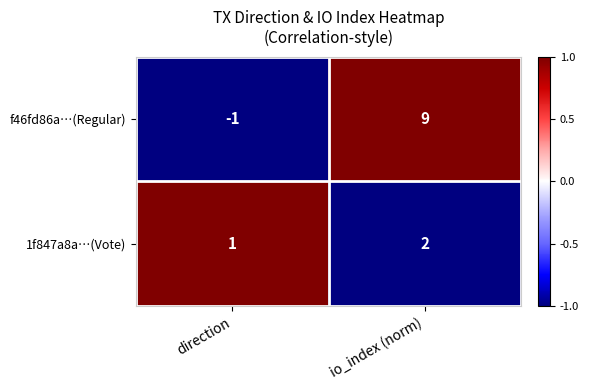

At which label does f46fd86a…(Regular) reach its minimum?

direction